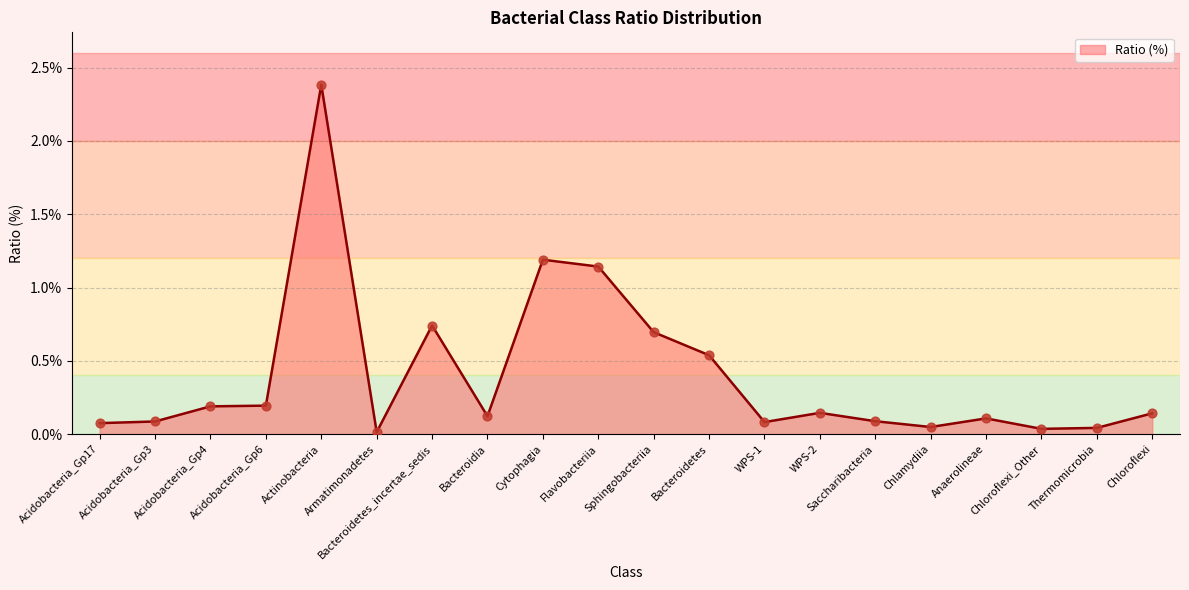

What is the change in value from Armatimonadetes to Bacteroidia?

+0.1